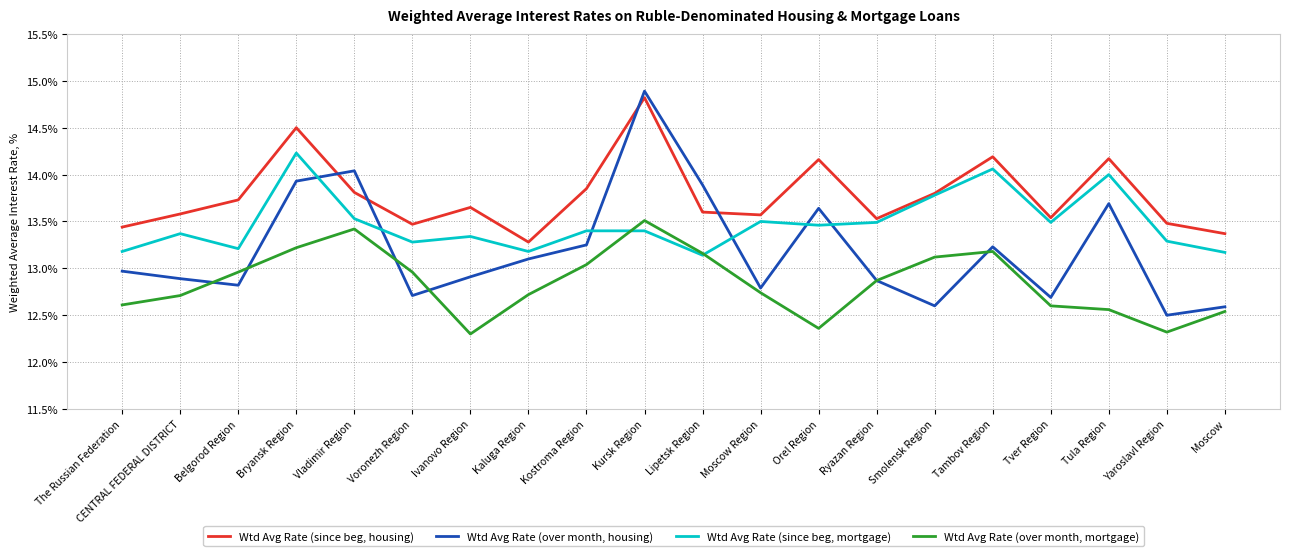

True or false: Wtd Avg Rate (since beg, mortgage) has more than 0 interior local peaks.

True